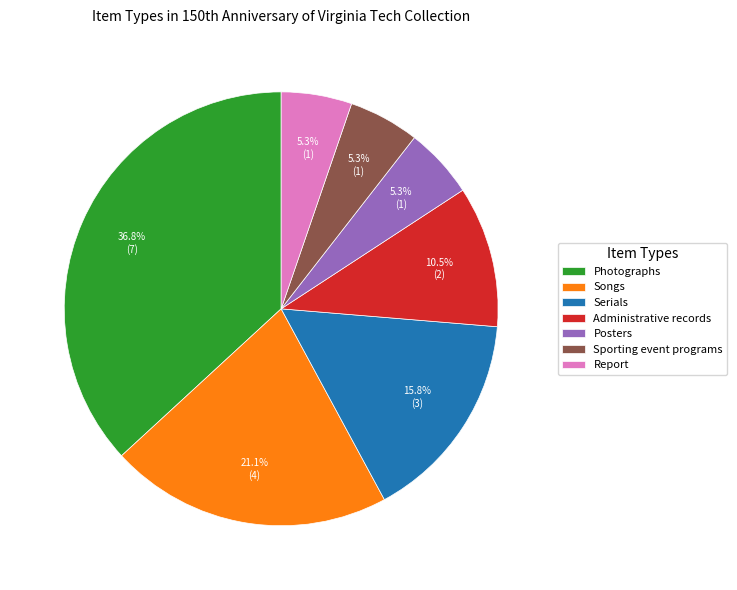

How many segments does this pie chart have?

7